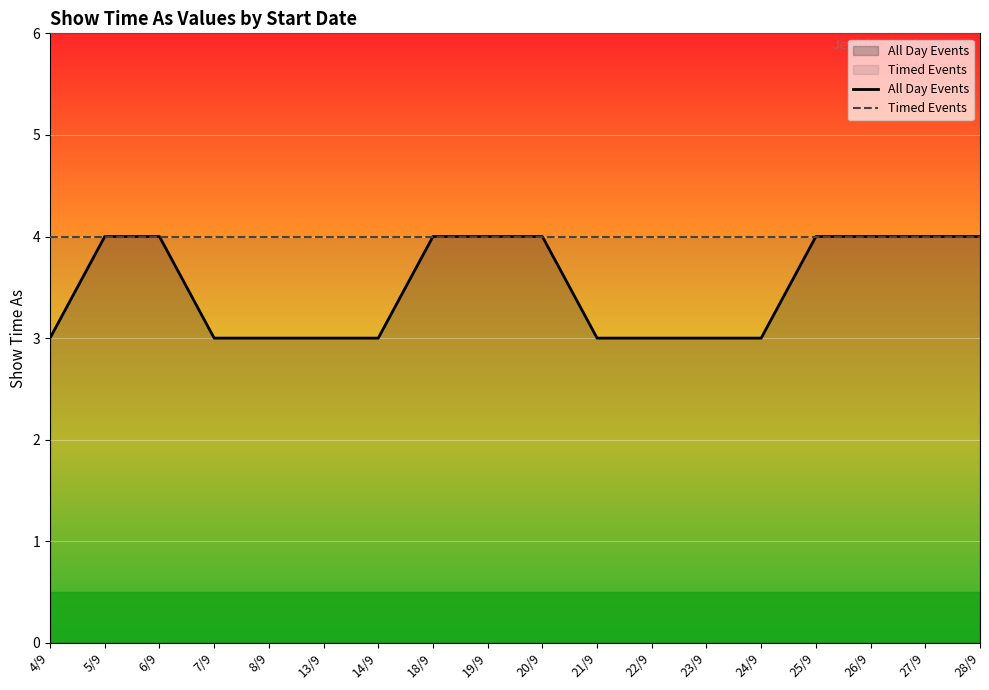

Which category has the highest value in the All Day Events series?

5/9